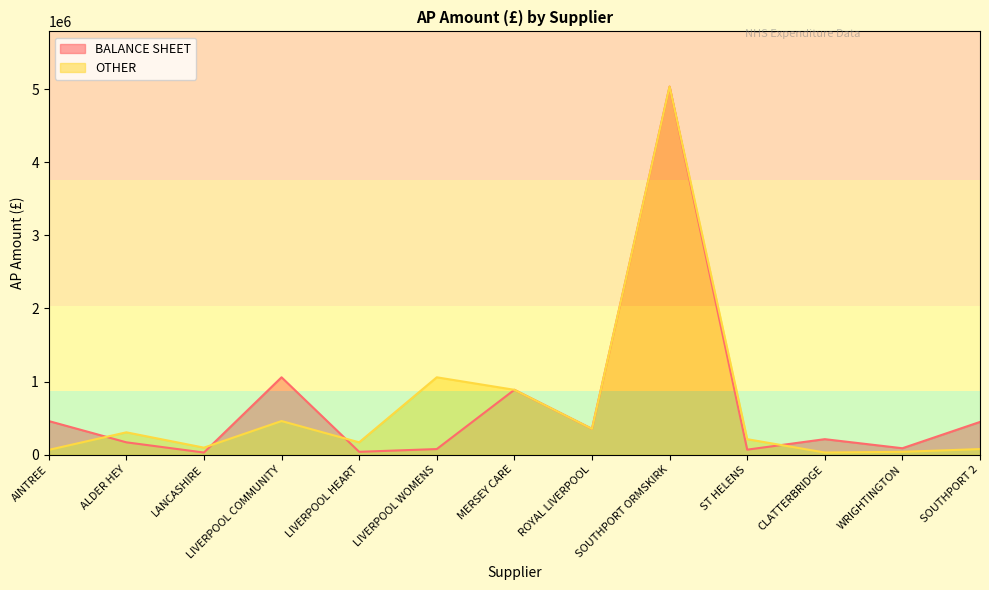

Rank the categories by BALANCE SHEET value from lowest to highest.

LANCASHIRE, LIVERPOOL HEART, ST HELENS, LIVERPOOL WOMENS, WRIGHTINGTON, ALDER HEY, CLATTERBRIDGE, ROYAL LIVERPOOL, SOUTHPORT 2, AINTREE, MERSEY CARE, LIVERPOOL COMMUNITY, SOUTHPORT ORMSKIRK